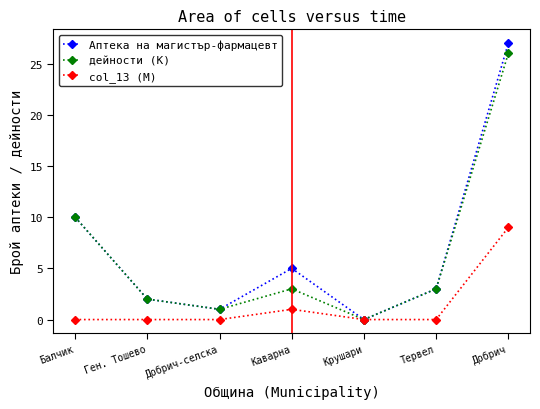

Reading left to right, transcribe all the data shown in this chart.

Аптека на магистър-фармацевт: Балчик=10	Ген. Тошево=2	Добрич-селска=1	Каварна=5	Крушари=0	Тервел=3	Добрич=27
дейности (K): Балчик=10	Ген. Тошево=2	Добрич-селска=1	Каварна=3	Крушари=0	Тервел=3	Добрич=26
col_13 (M): Балчик=0	Ген. Тошево=0	Добрич-селска=0	Каварна=1	Крушари=0	Тервел=0	Добрич=9